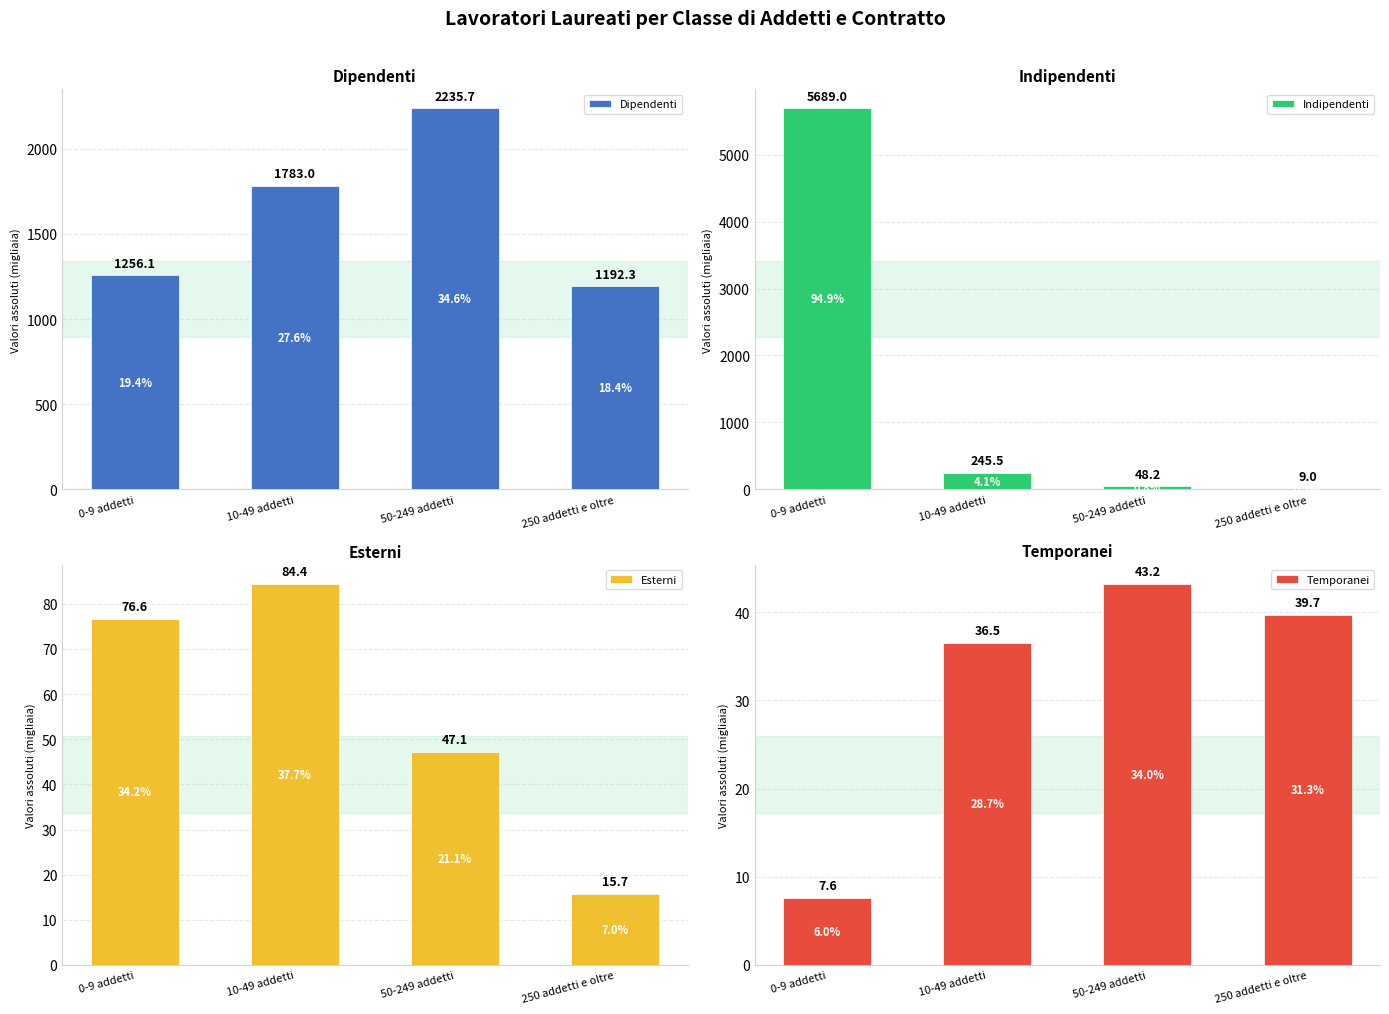

What is the minimum value for Indipendenti?

9.0